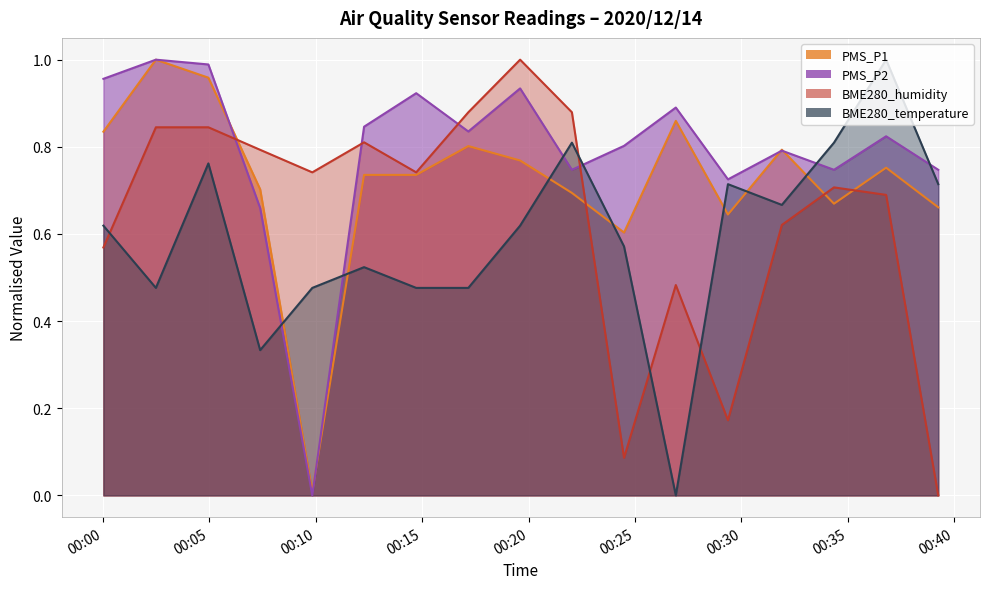

Reading right to left, what are all the values shown in this chart?

BME280_humidity: 2020/12/14 00:39:15=0.0	2020/12/14 00:36:48=0.7	2020/12/14 00:34:21=0.7	2020/12/14 00:31:54=0.6	2020/12/14 00:29:22=0.2	2020/12/14 00:26:55=0.5	2020/12/14 00:24:29=0.1	2020/12/14 00:22:02=0.9	2020/12/14 00:19:36=1.0	2020/12/14 00:17:10=0.9	2020/12/14 00:14:43=0.7	2020/12/14 00:12:16=0.8	2020/12/14 00:09:50=0.7	2020/12/14 00:07:23=0.8	2020/12/14 00:04:57=0.8	2020/12/14 00:02:29=0.8	2020/12/14 00:00:01=0.6
BME280_temperature: 2020/12/14 00:39:15=0.7	2020/12/14 00:36:48=1.0	2020/12/14 00:34:21=0.8	2020/12/14 00:31:54=0.7	2020/12/14 00:29:22=0.7	2020/12/14 00:26:55=0.0	2020/12/14 00:24:29=0.6	2020/12/14 00:22:02=0.8	2020/12/14 00:19:36=0.6	2020/12/14 00:17:10=0.5	2020/12/14 00:14:43=0.5	2020/12/14 00:12:16=0.5	2020/12/14 00:09:50=0.5	2020/12/14 00:07:23=0.3	2020/12/14 00:04:57=0.8	2020/12/14 00:02:29=0.5	2020/12/14 00:00:01=0.6
PMS_P1: 2020/12/14 00:39:15=0.7	2020/12/14 00:36:48=0.8	2020/12/14 00:34:21=0.7	2020/12/14 00:31:54=0.8	2020/12/14 00:29:22=0.6	2020/12/14 00:26:55=0.9	2020/12/14 00:24:29=0.6	2020/12/14 00:22:02=0.7	2020/12/14 00:19:36=0.8	2020/12/14 00:17:10=0.8	2020/12/14 00:14:43=0.7	2020/12/14 00:12:16=0.7	2020/12/14 00:09:50=0.0	2020/12/14 00:07:23=0.7	2020/12/14 00:04:57=1.0	2020/12/14 00:02:29=1.0	2020/12/14 00:00:01=0.8
PMS_P2: 2020/12/14 00:39:15=0.7	2020/12/14 00:36:48=0.8	2020/12/14 00:34:21=0.7	2020/12/14 00:31:54=0.8	2020/12/14 00:29:22=0.7	2020/12/14 00:26:55=0.9	2020/12/14 00:24:29=0.8	2020/12/14 00:22:02=0.7	2020/12/14 00:19:36=0.9	2020/12/14 00:17:10=0.8	2020/12/14 00:14:43=0.9	2020/12/14 00:12:16=0.8	2020/12/14 00:09:50=0.0	2020/12/14 00:07:23=0.7	2020/12/14 00:04:57=1.0	2020/12/14 00:02:29=1.0	2020/12/14 00:00:01=1.0